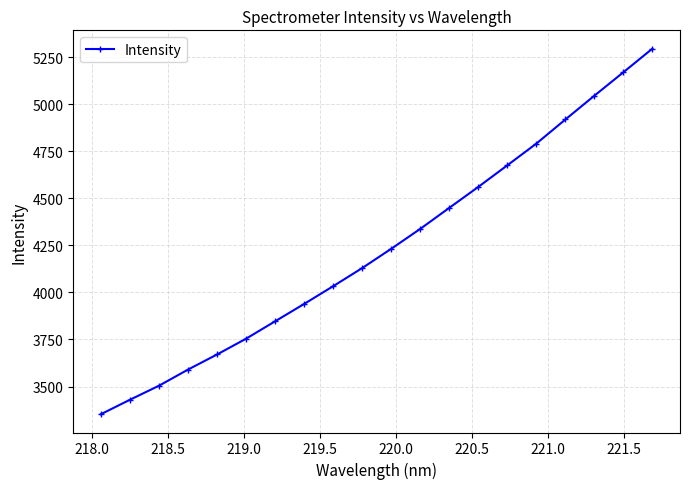

What is the value of the 11th point from the left?

4232.1